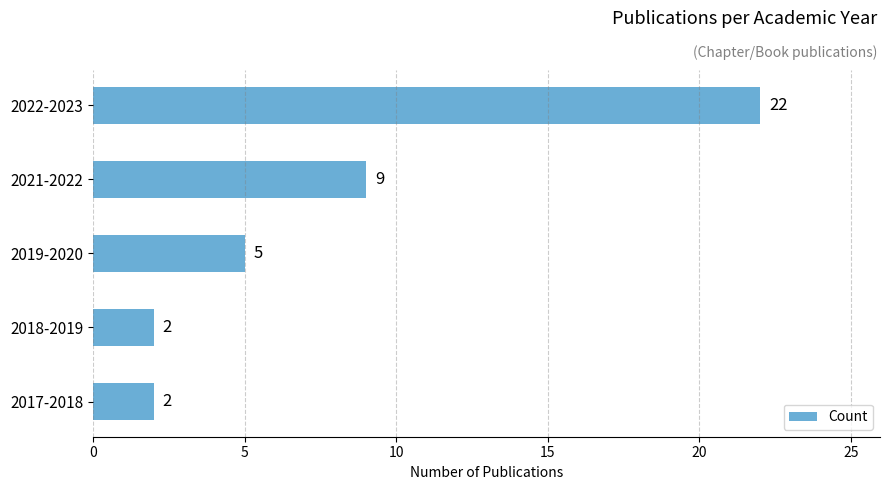

What is the average value?

8